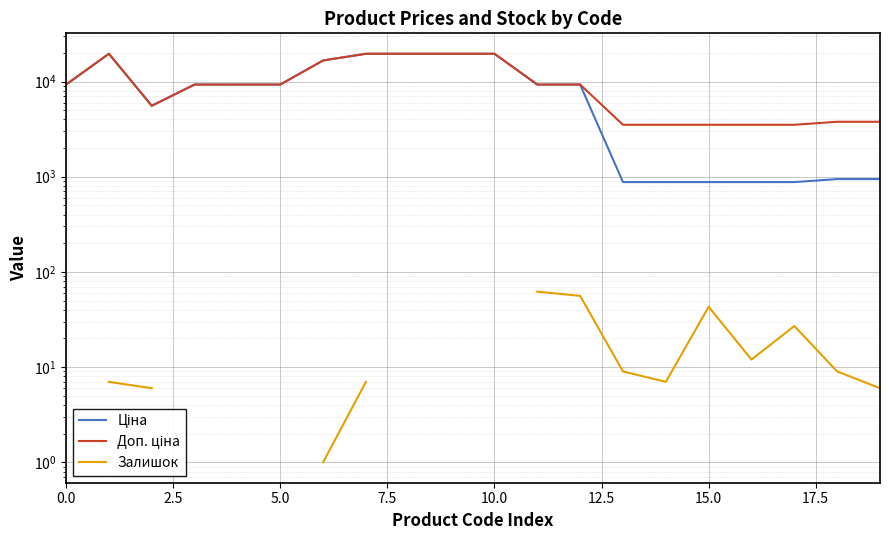

What is the label of the 19th point from the left?

18